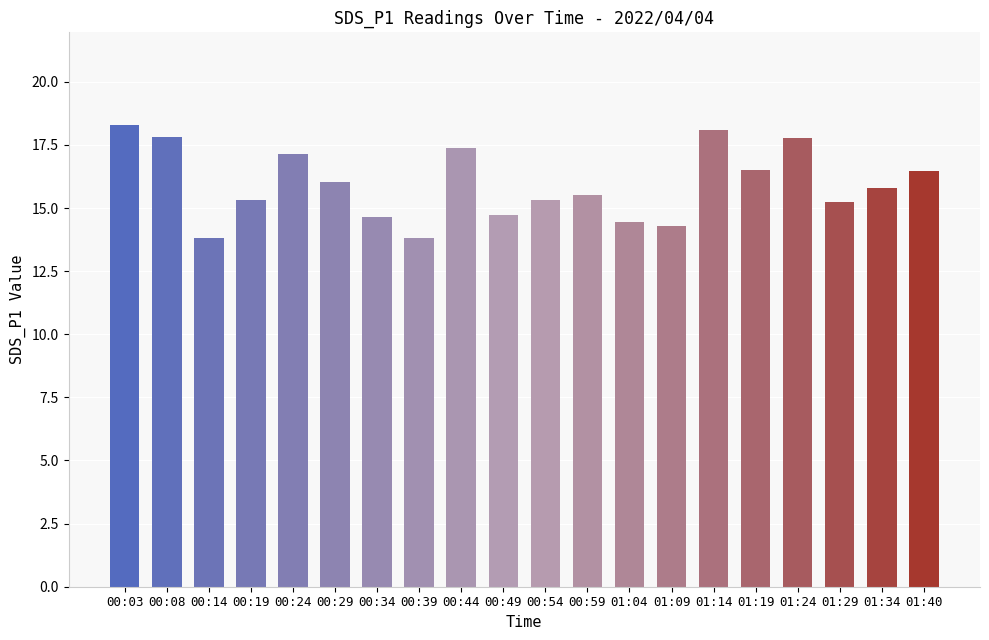

What is the label of the 7th bar from the left?

00:34